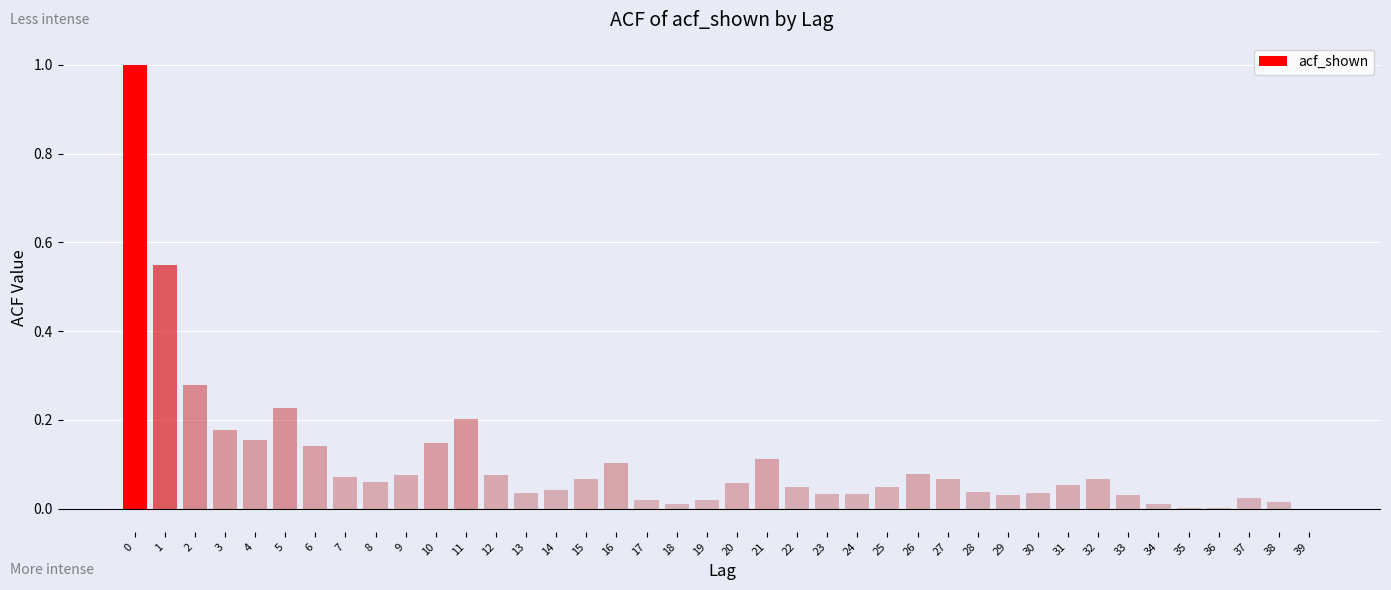

True or false: the data shows 0.1 at 15.

True